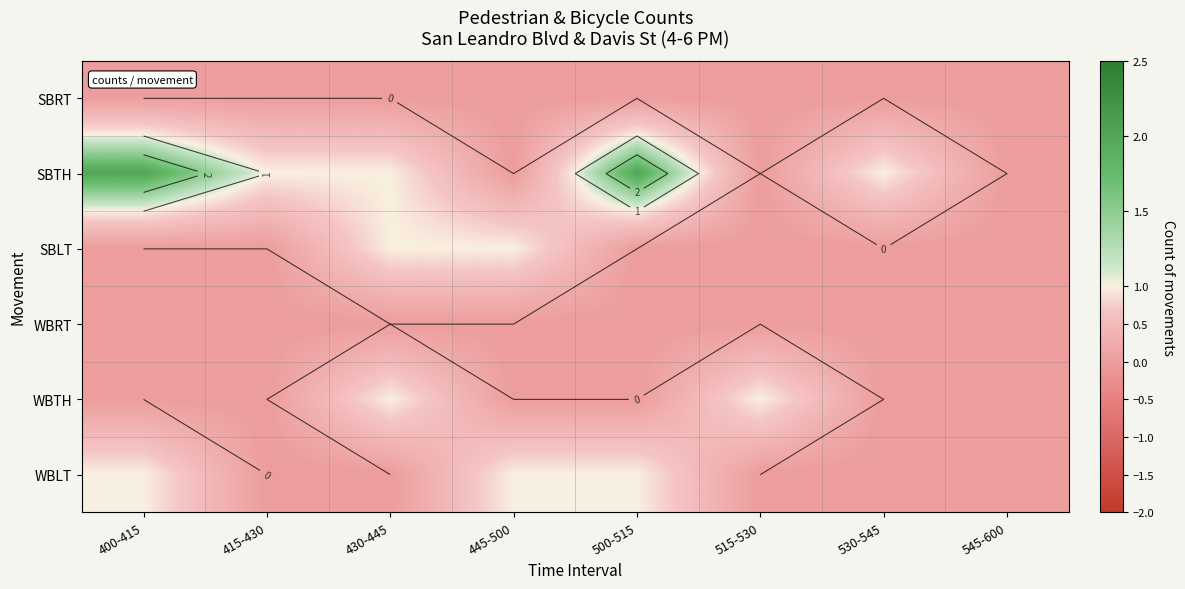

Rank the categories by SBRT value from highest to lowest.

400-415, 415-430, 430-445, 445-500, 500-515, 515-530, 530-545, 545-600